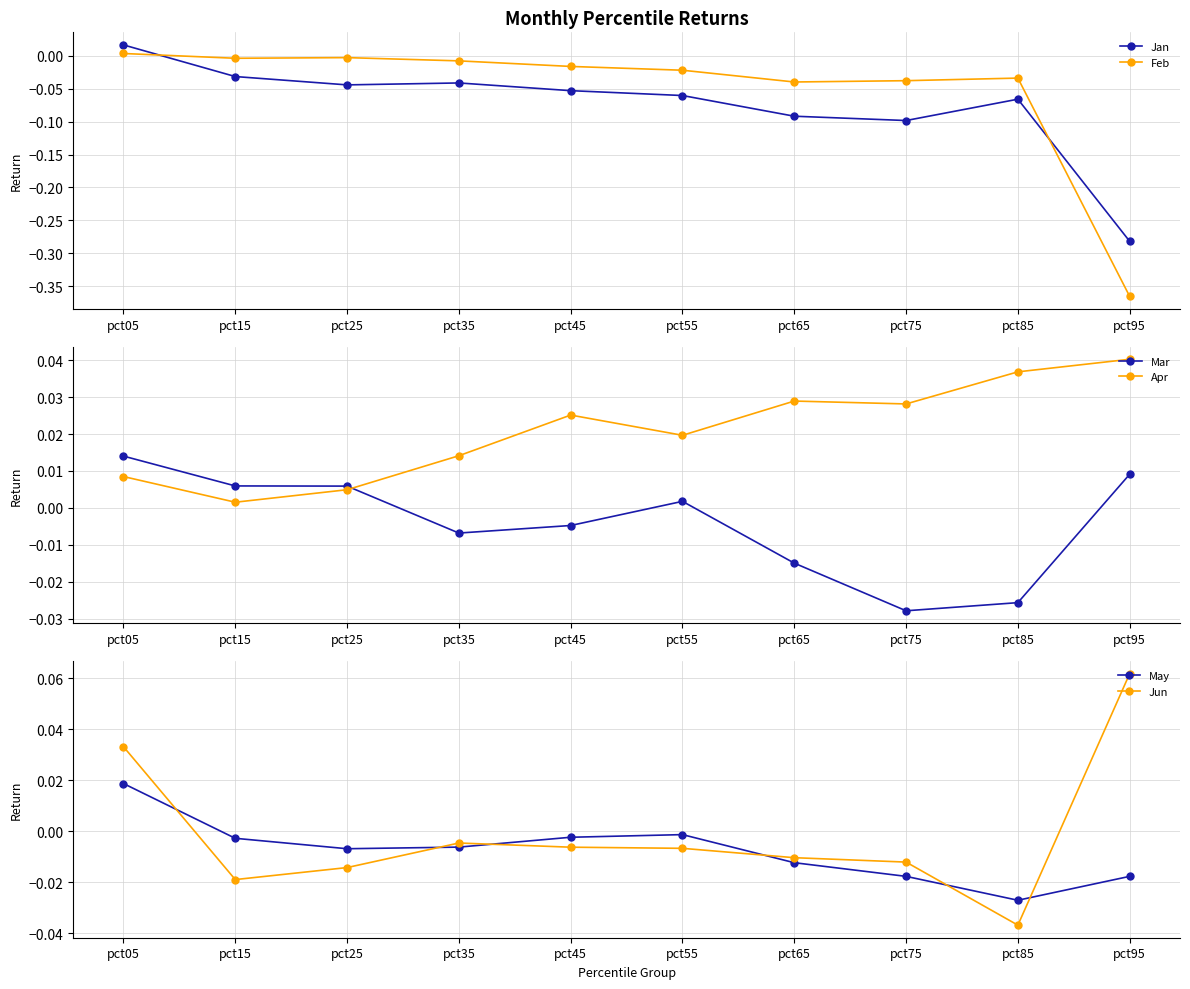

What is the smallest value displayed?

-0.4